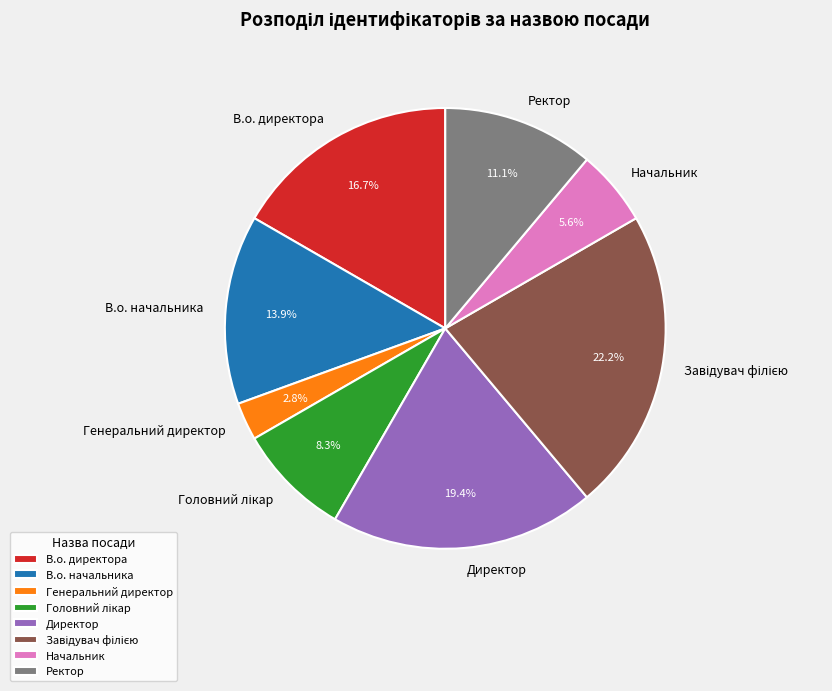

What percentage do Ректор and Генеральний директор together represent?

13.9%